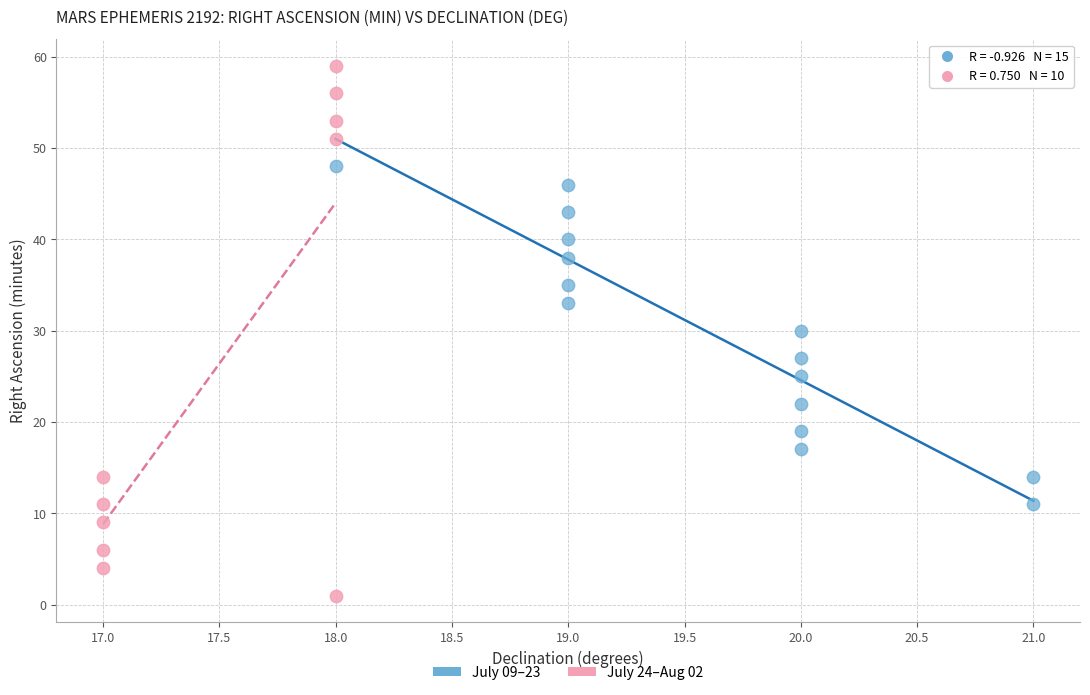

Which series has the widest spread of Y values?

July 24–Aug 02